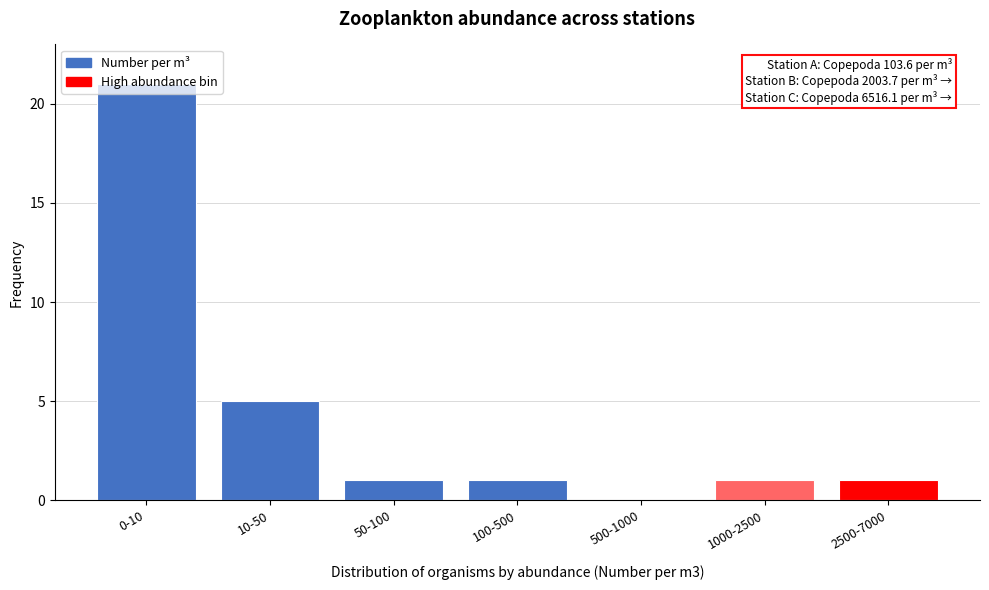

What is the sum of all values?

30